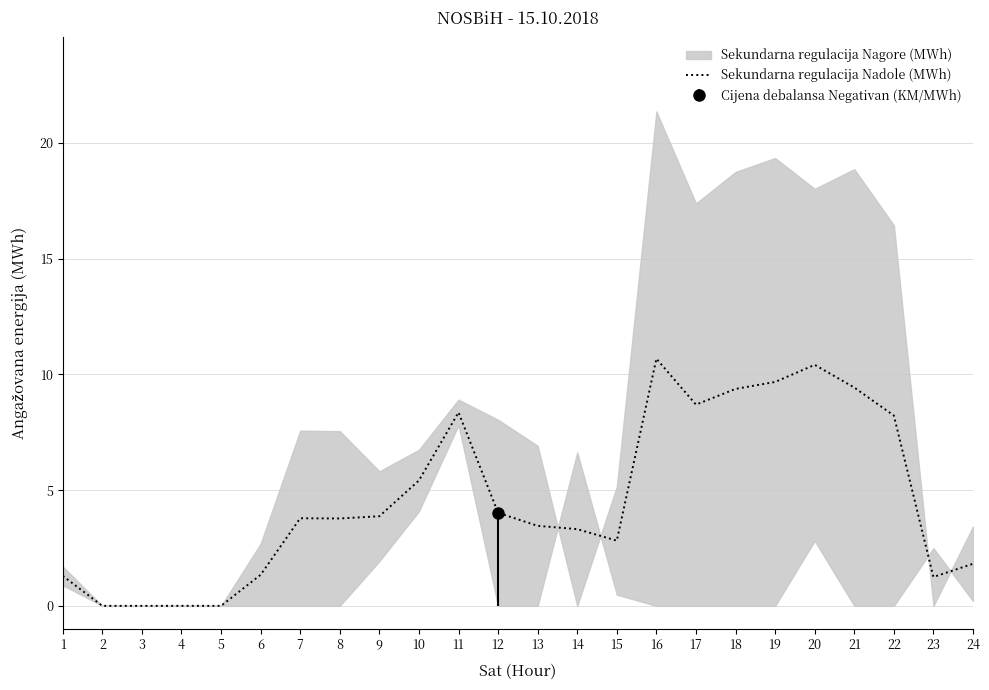

How many points are lower than both their immediate neighbors (excluding endpoints)?

4